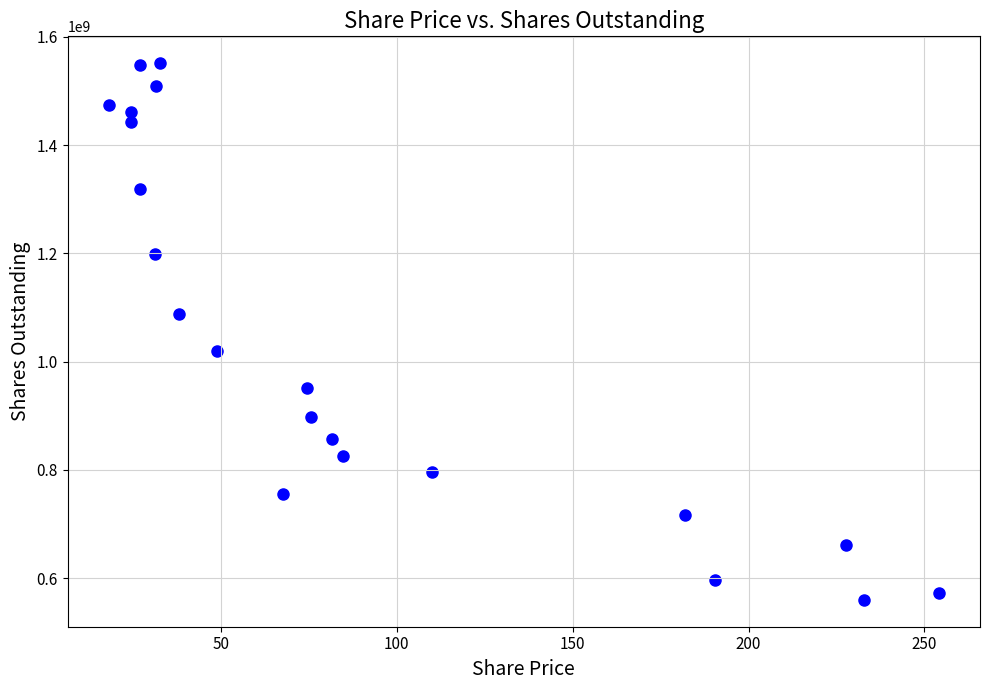

What is the range of Y values (max minus min)?

991907254